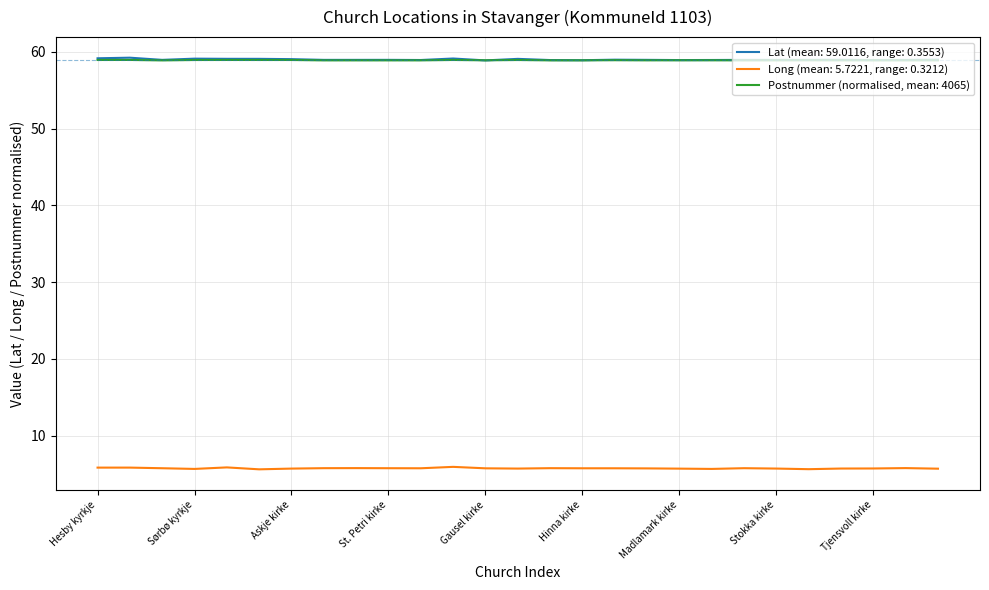

True or false: Postnummer (normalised, mean: 4065) and Long (mean: 5.7221, range: 0.3212) intersect in this chart.

False